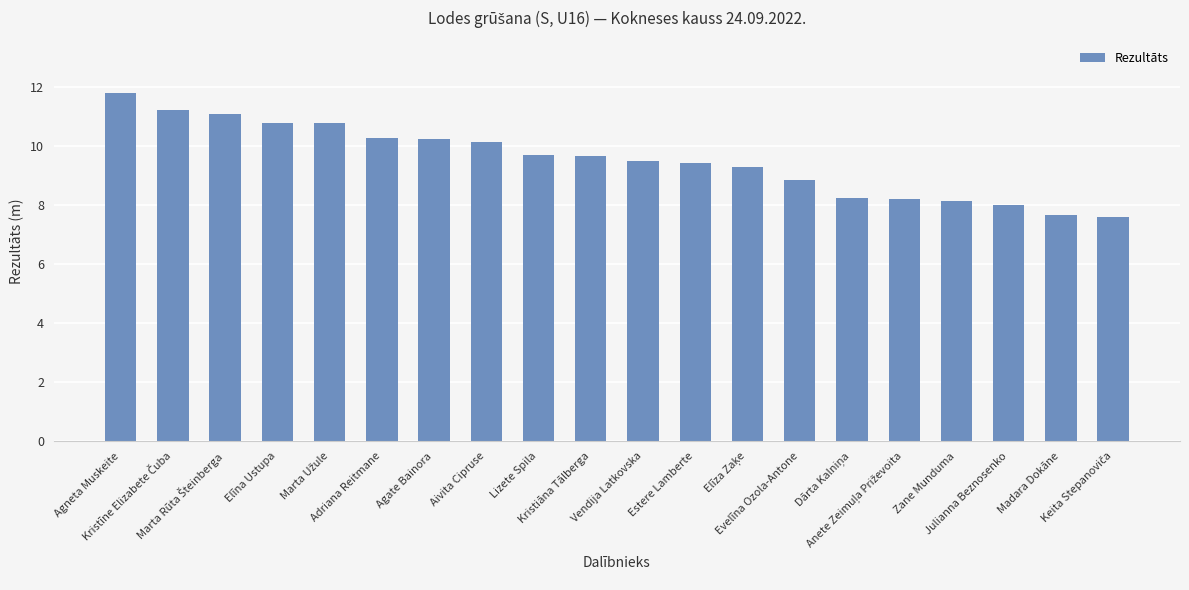

What is the value of the 1st bar from the left?

11.8